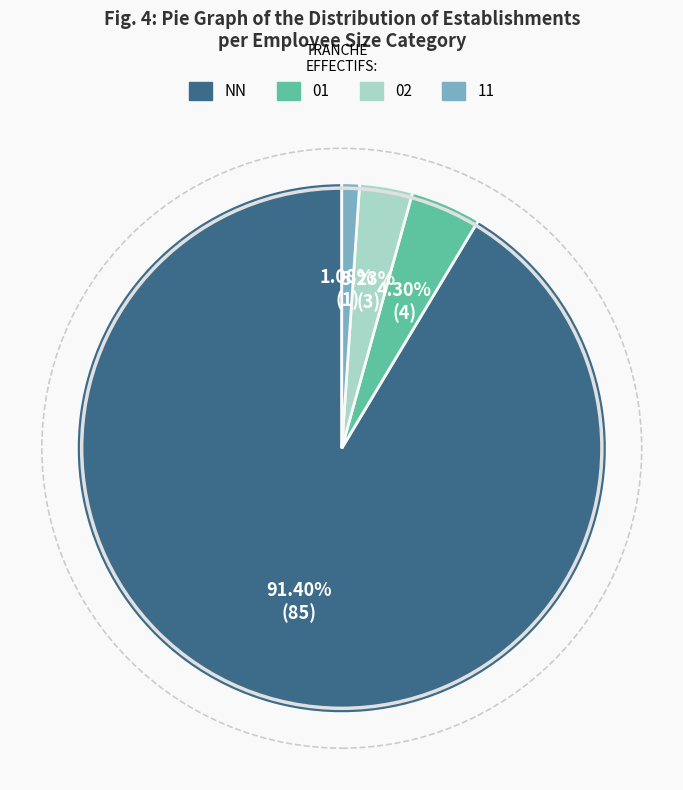

Is there a majority slice in this chart?

Yes